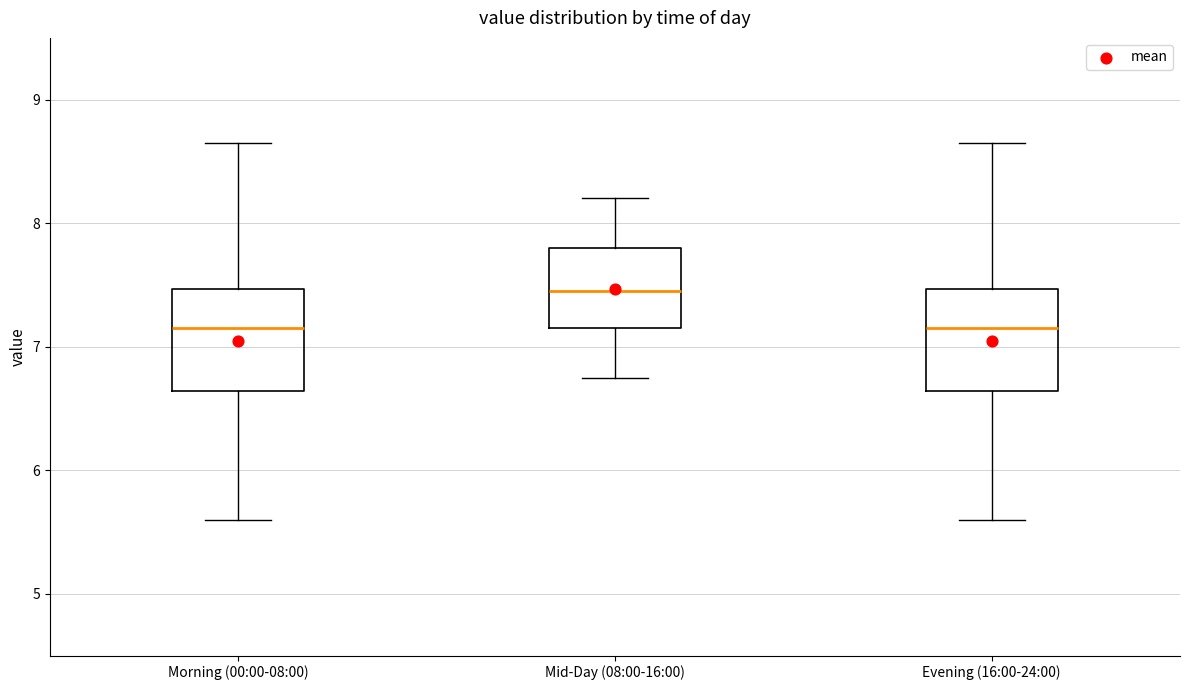

Reading left to right, transcribe this box plot: for each box, give where its median line is, the range the box spans, and where its two whiskers end, as read against the y-axis. The values are not printed on the chart, so give them approximately, as read against the axis.

Morning (00:00-08:00): median 7.2, box 6.6 to 7.5, whiskers 5.6 to 8.7
Mid-Day (08:00-16:00): median 7.5, box 7.2 to 7.8, whiskers 6.8 to 8.2
Evening (16:00-24:00): median 7.2, box 6.6 to 7.5, whiskers 5.6 to 8.7